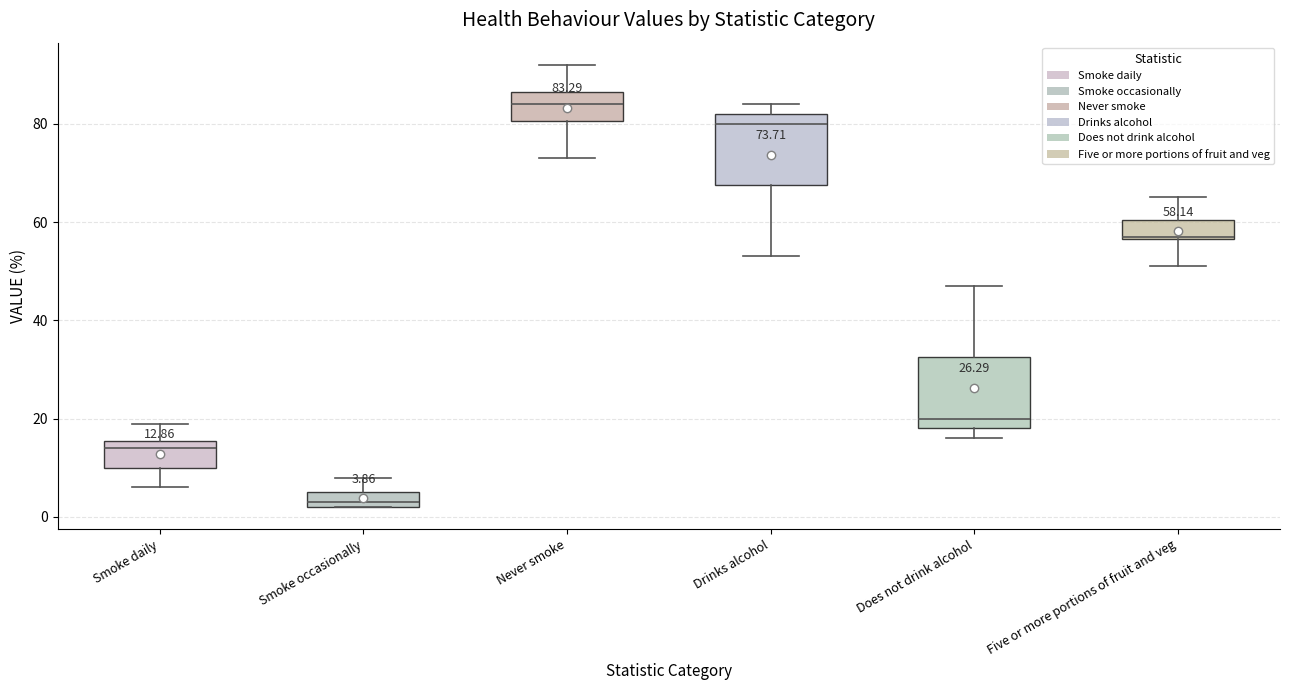

Which box's median line is the highest?

Never smoke